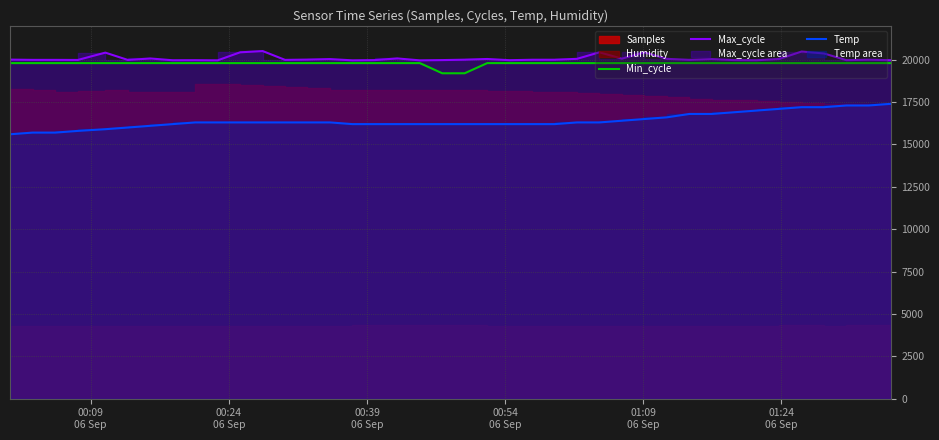

What is the lowest value of the Min_cycle series?

19200